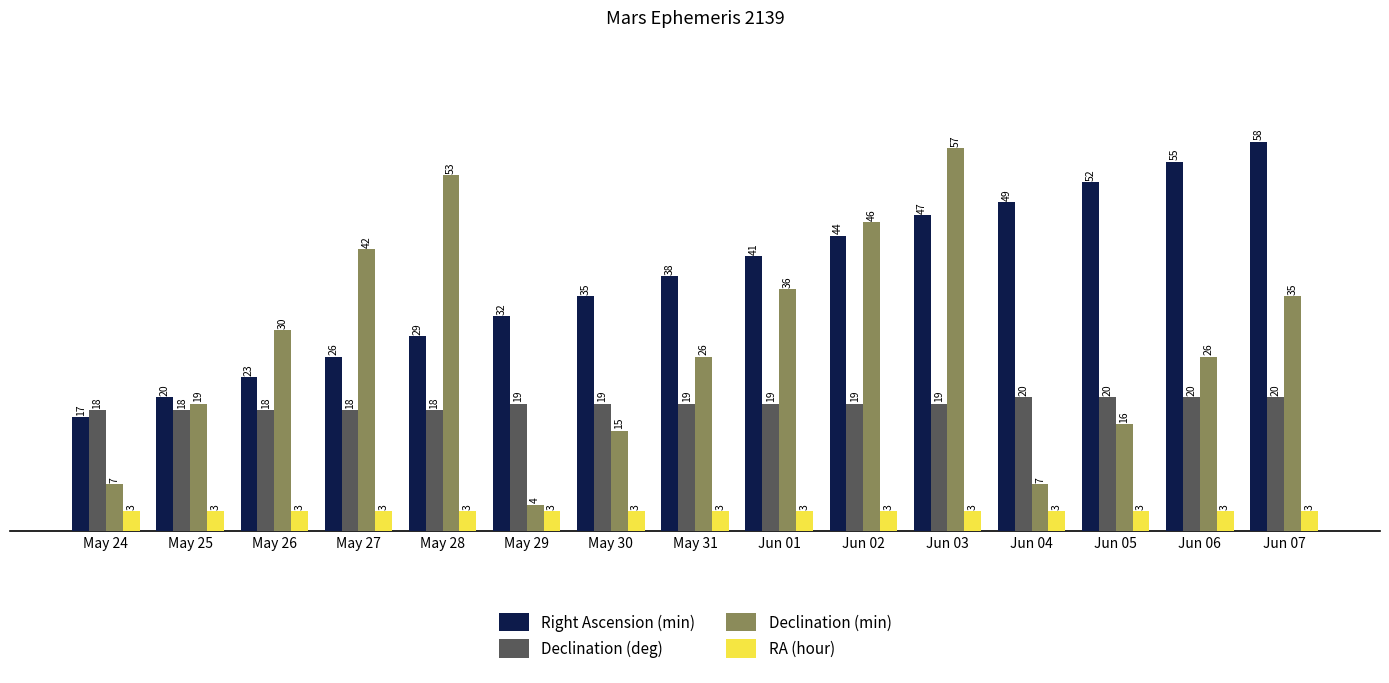

At how many categories does at least one series exceed 24?

13